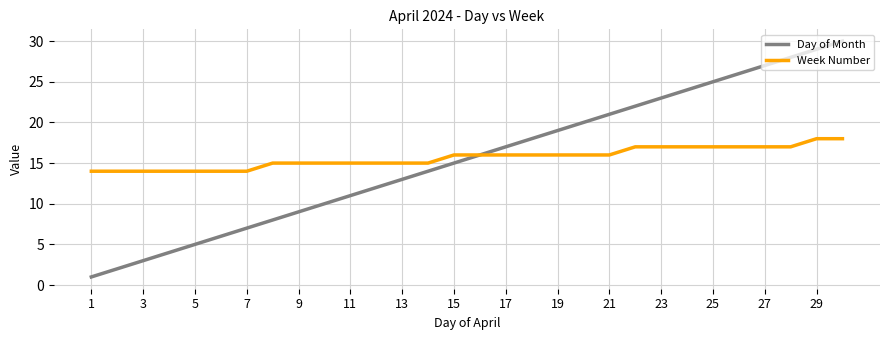

Does the chart have visible grid lines?

Yes